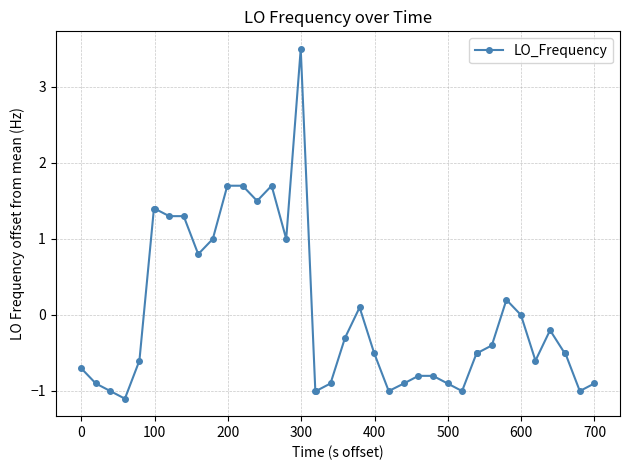

How many distinct data groups are displayed?

1